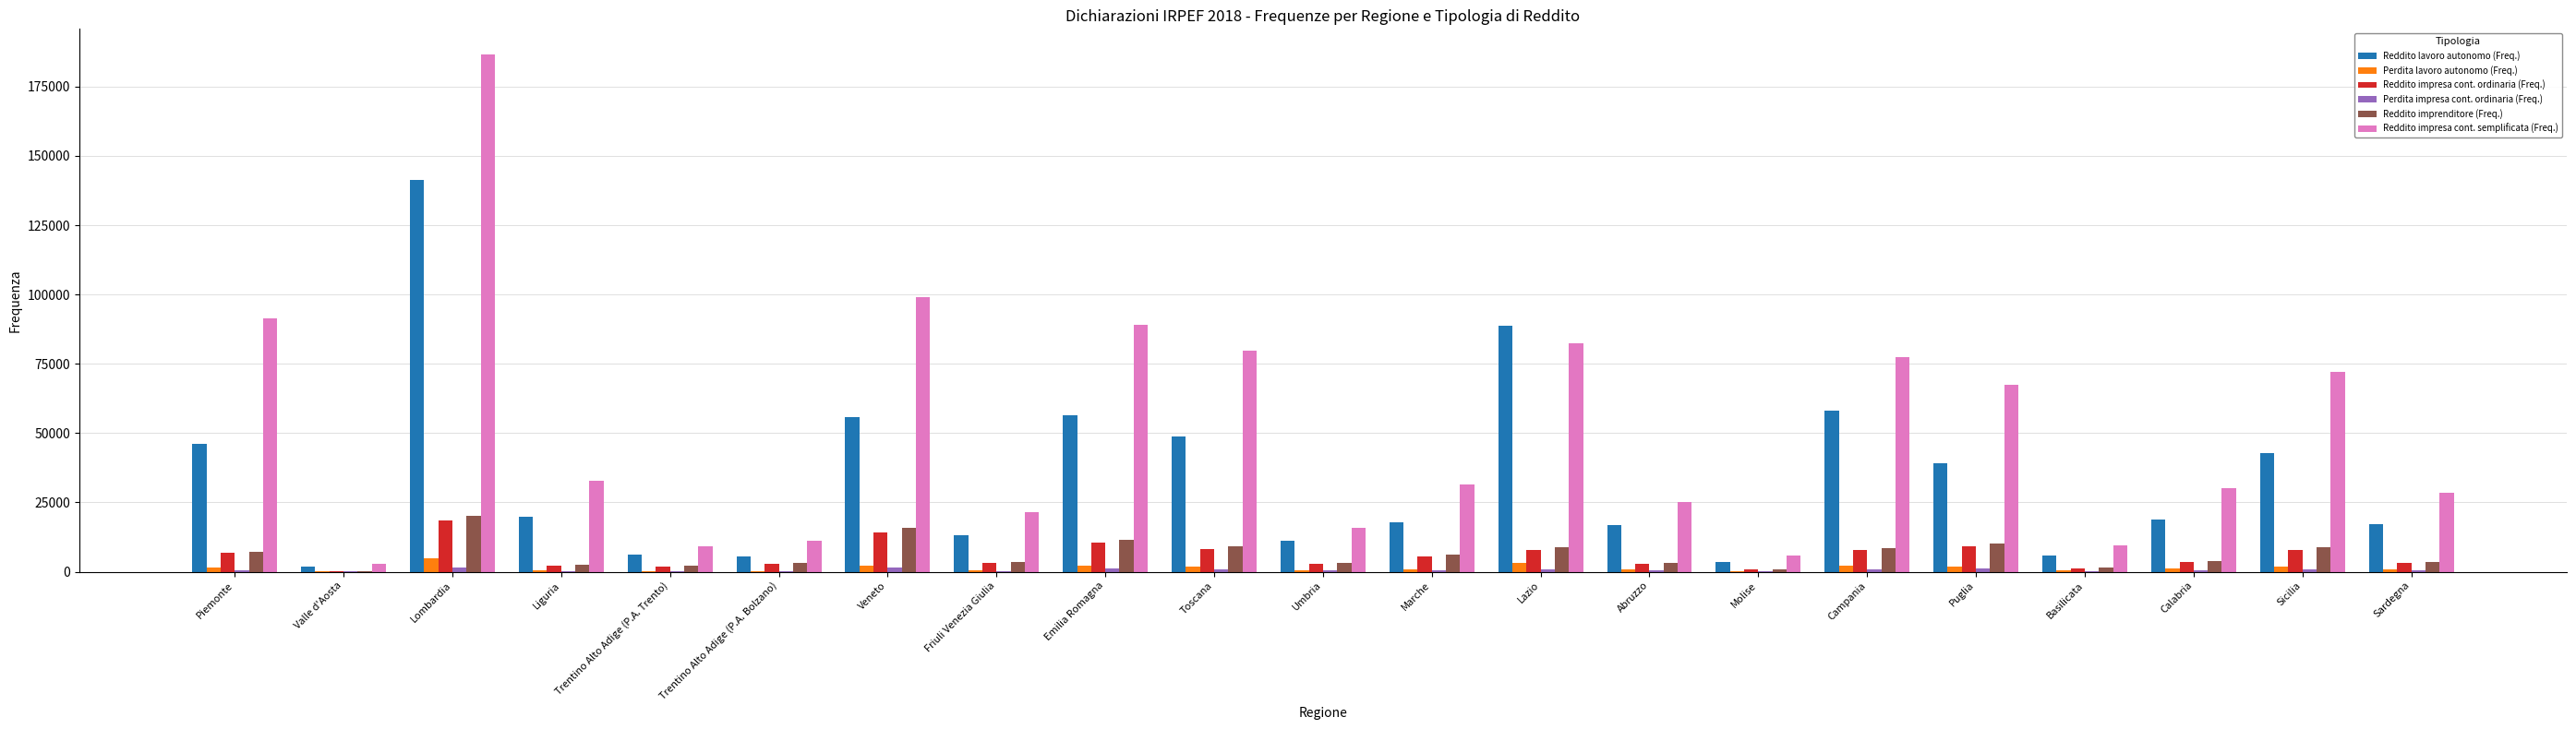

At which category does the chart reach its peak across all series?

Lombardia